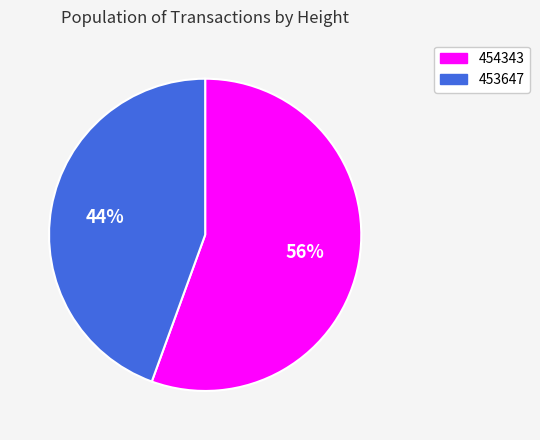

Does 453647 represent more than half of the total?

No